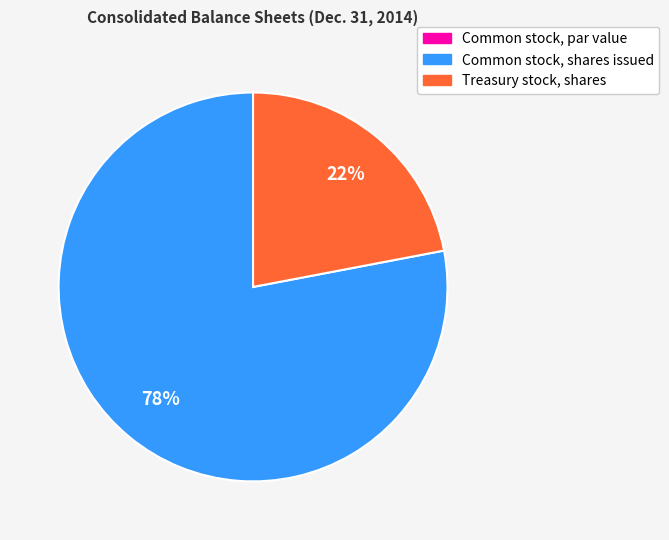

To the nearest percent, what percentage of the pie is Common stock, shares issued?

78%